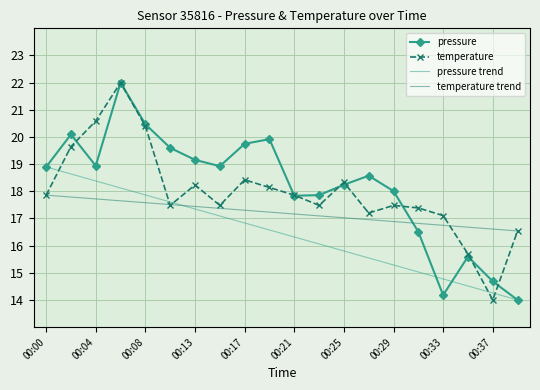

What is the difference between the highest and lowest values at 00:29?

0.5